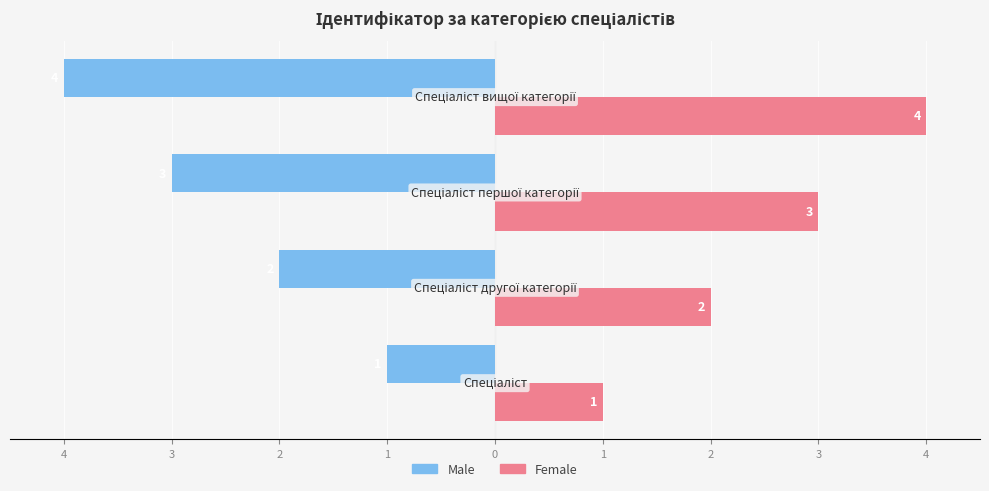

What are all the series names shown in the legend?

Male, Female